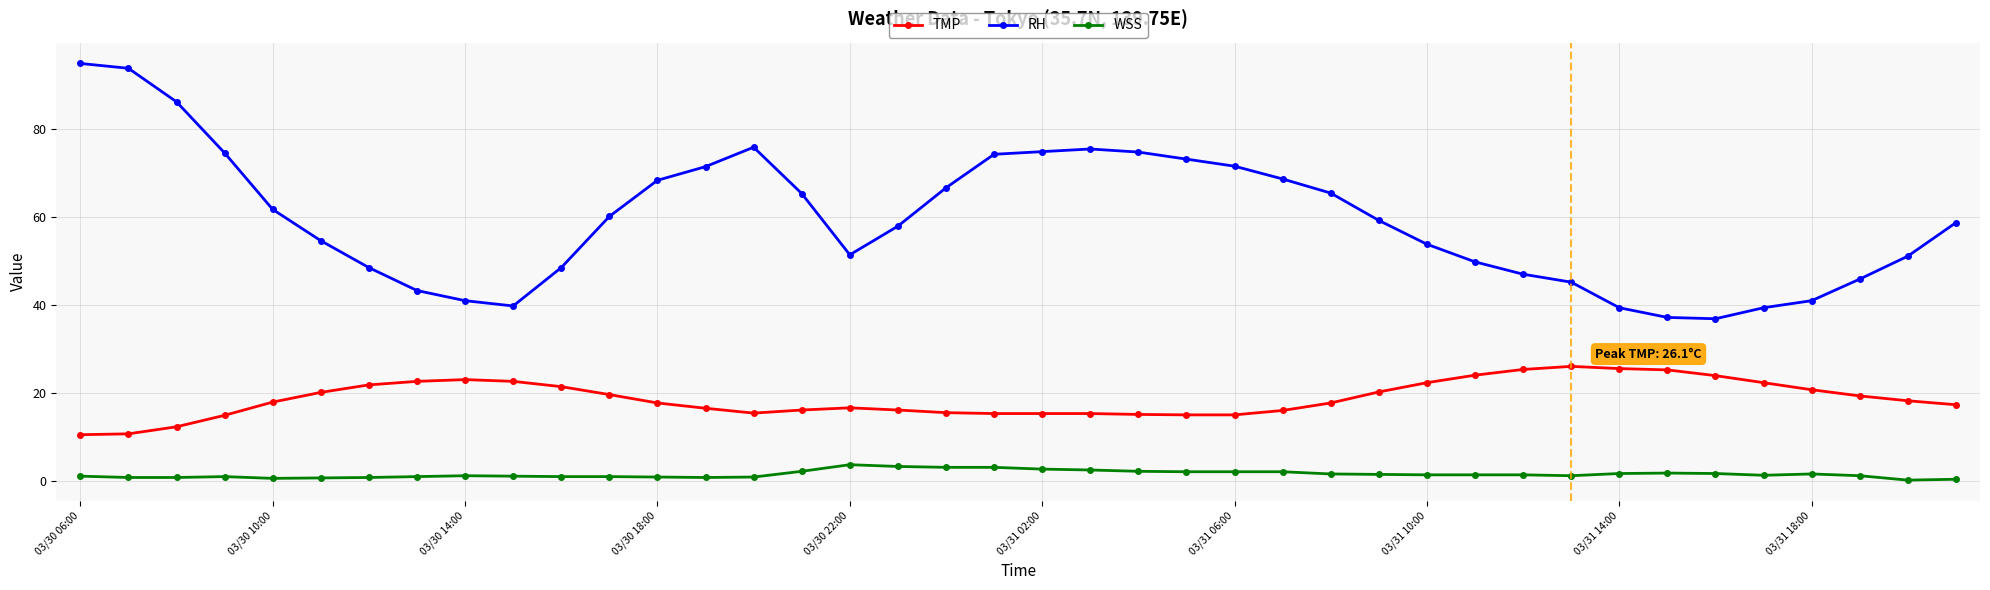

True or false: TMP and WSS cross at least once.

False